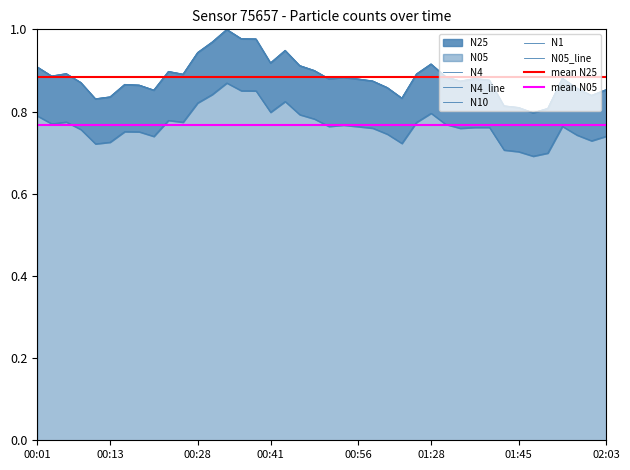

Rank the categories by N1 value from lowest to highest.

01:48, 01:50, 01:45, 01:43, 00:11, 01:04, 00:13, 02:01, 00:21, 02:03, 01:55, 01:01, 00:18, 00:16, 00:08, 01:34, 00:59, 01:40, 01:37, 00:56, 00:51, 01:53, 00:54, 01:31, 00:03, 00:26, 01:06, 00:06, 00:23, 00:49, 00:01, 00:46, 01:28, 00:41, 00:28, 00:43, 00:31, 00:38, 00:36, 00:33